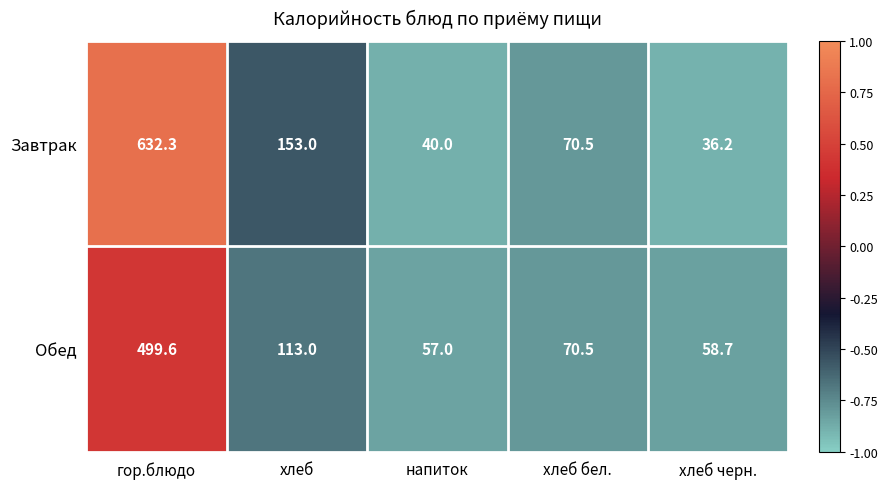

Count the number of categories in the chart.

5